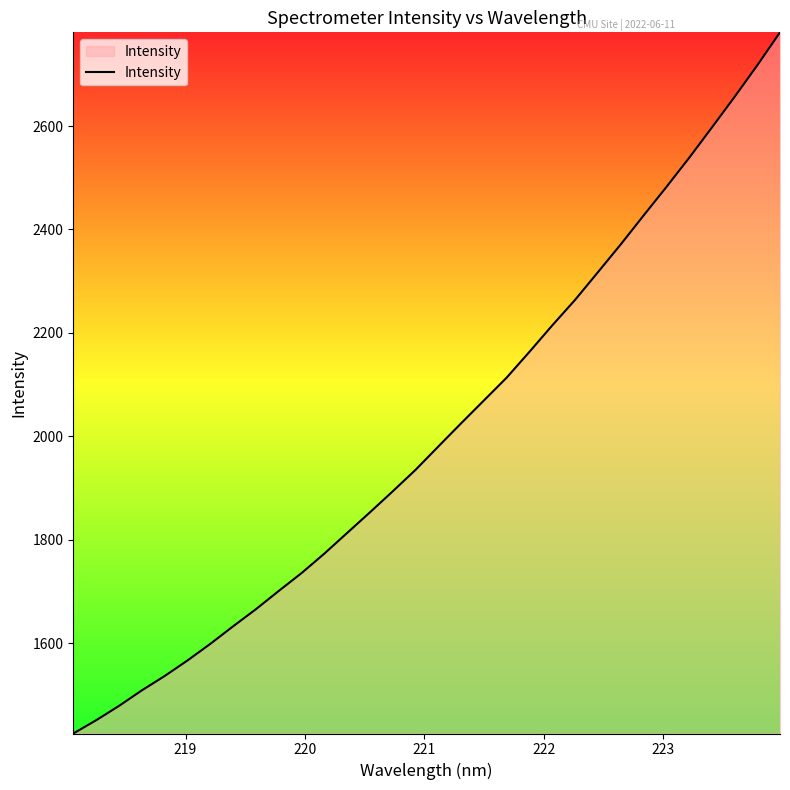

What is the difference between the maximum and minimum values?

1355.7